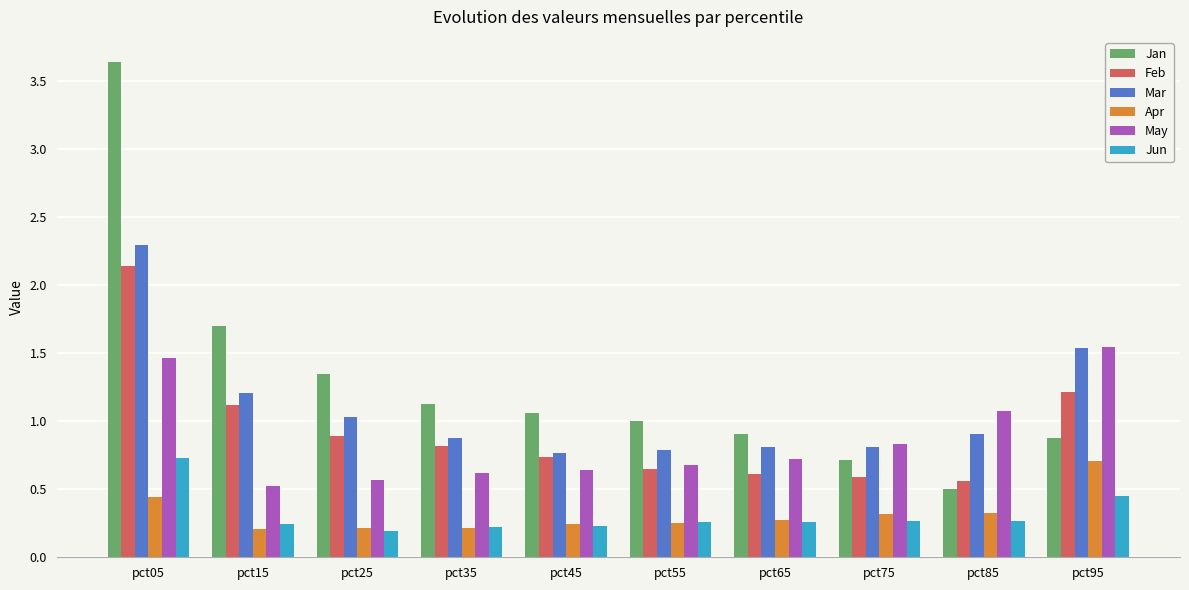

Which category has the highest value across all series?

pct05